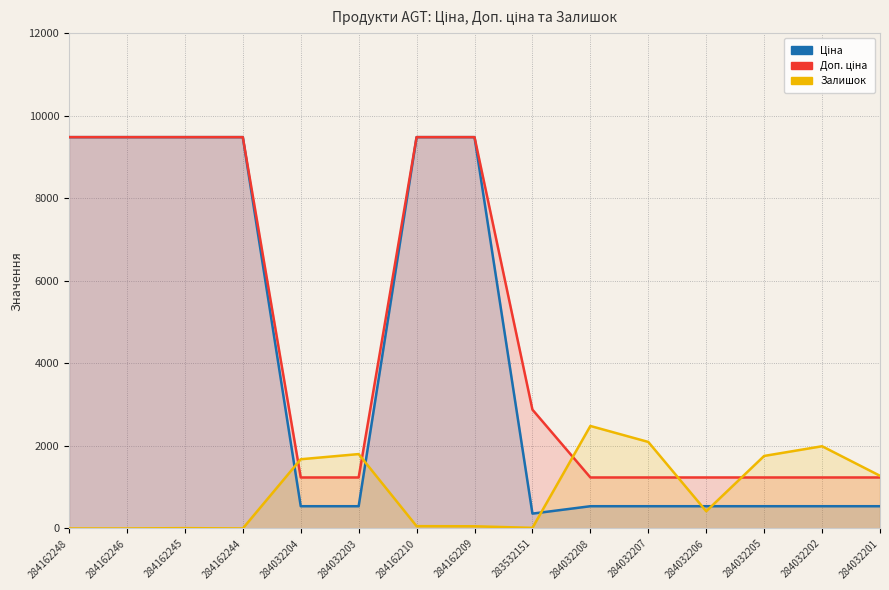

Where is Залишок nearest to the value 1241?

284032201